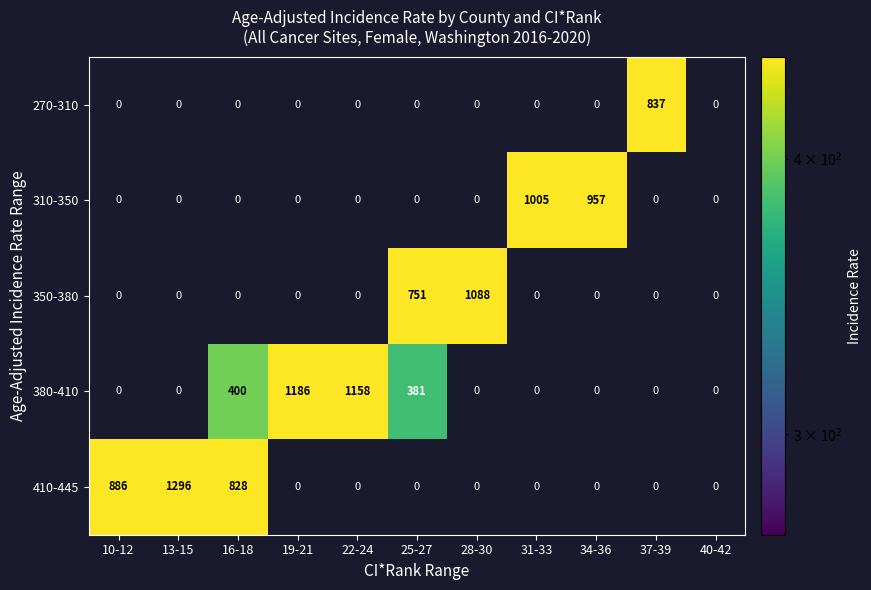

The value of 380-410 at 19-21 is 1186. True or false?

True